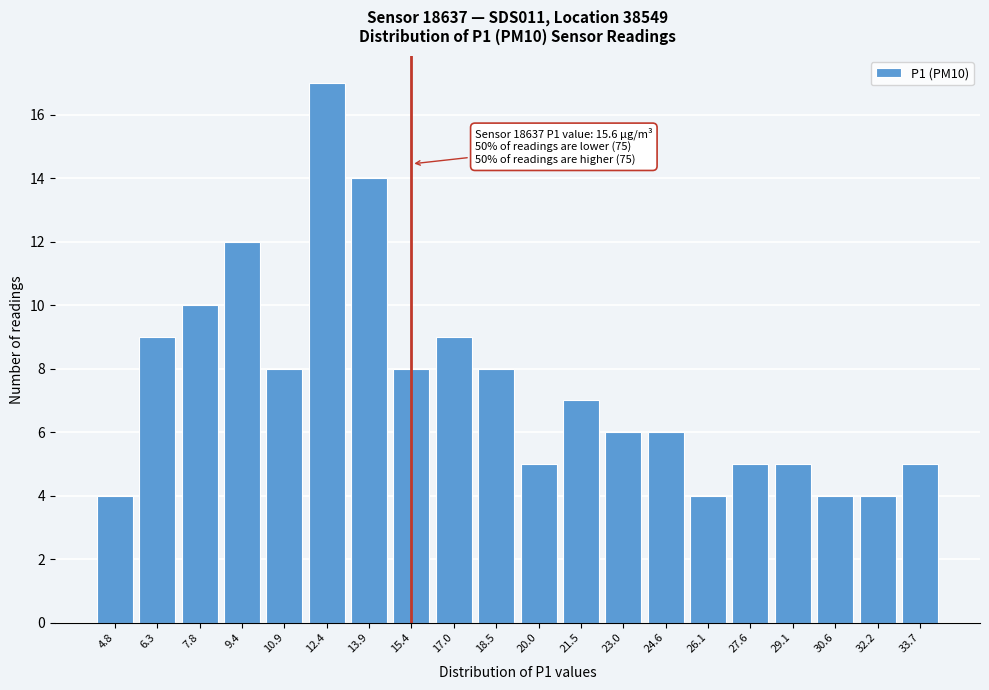

Reading left to right, what are all the values shown in this chart?

4.8=4	6.3=9	7.8=10	9.4=12	10.9=8	12.4=17	13.9=14	15.4=8	17.0=9	18.5=8	20.0=5	21.5=7	23.0=6	24.6=6	26.1=4	27.6=5	29.1=5	30.6=4	32.2=4	33.7=5